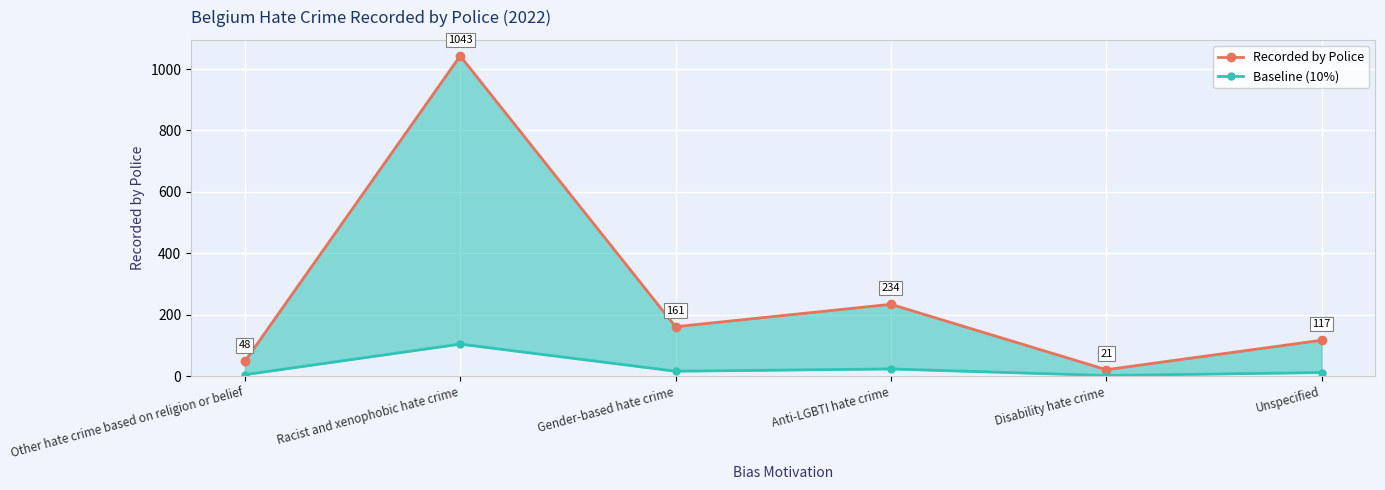

What is the difference between the maximum and second lowest values in the Baseline (10%) series?

99.5